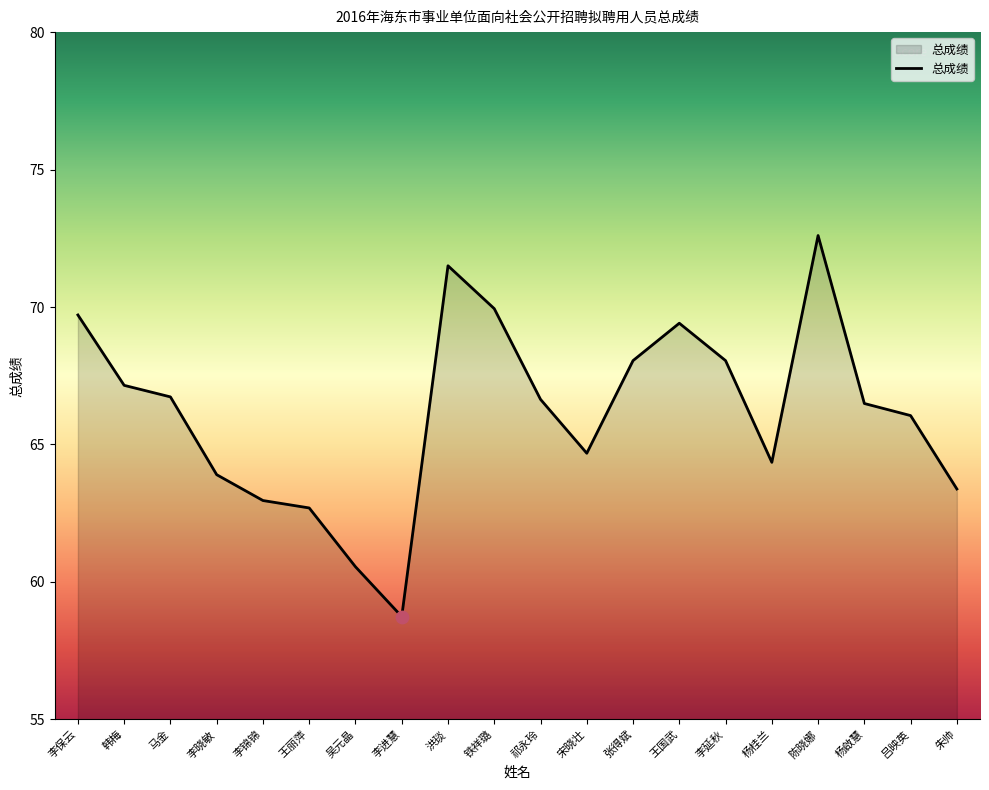

Which has a higher value, 杨啟慧 or 李锦锦?

杨啟慧